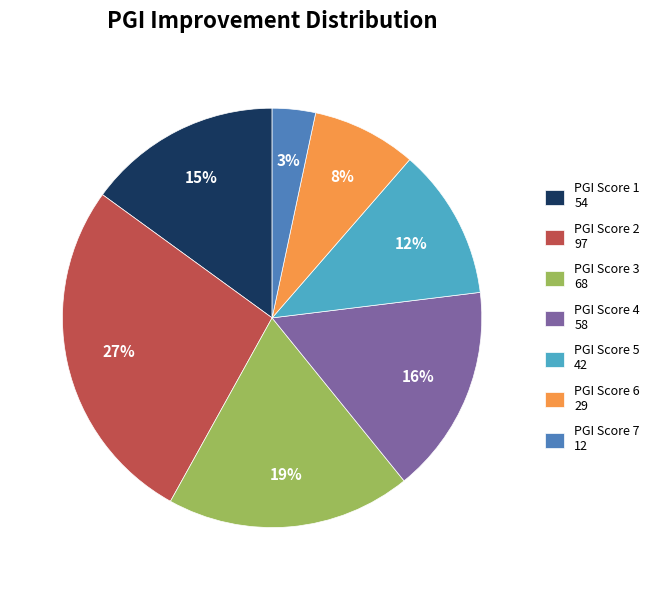

Which slice is the largest?

PGI Score 2 97